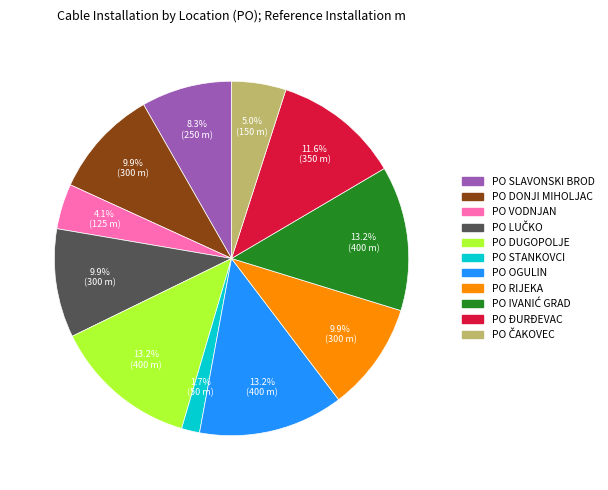

Is there any slice that represents more than half of the pie?

No